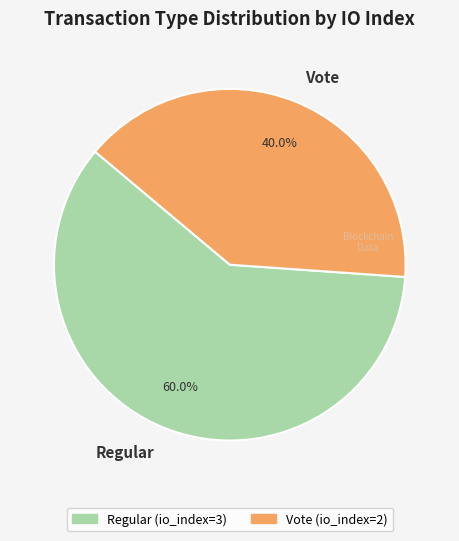

How much of the chart is everything except Vote?

60.0%